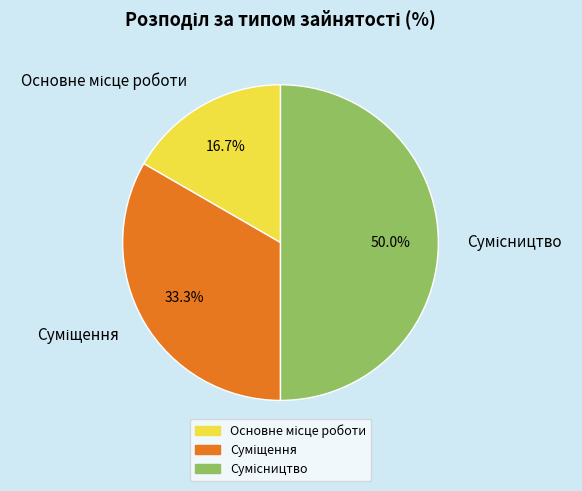

Count the number of slices in the pie.

3